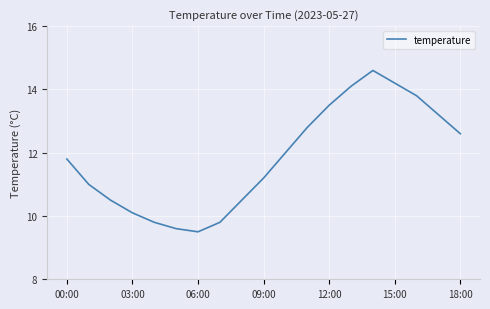

What is the smallest value displayed?

9.5